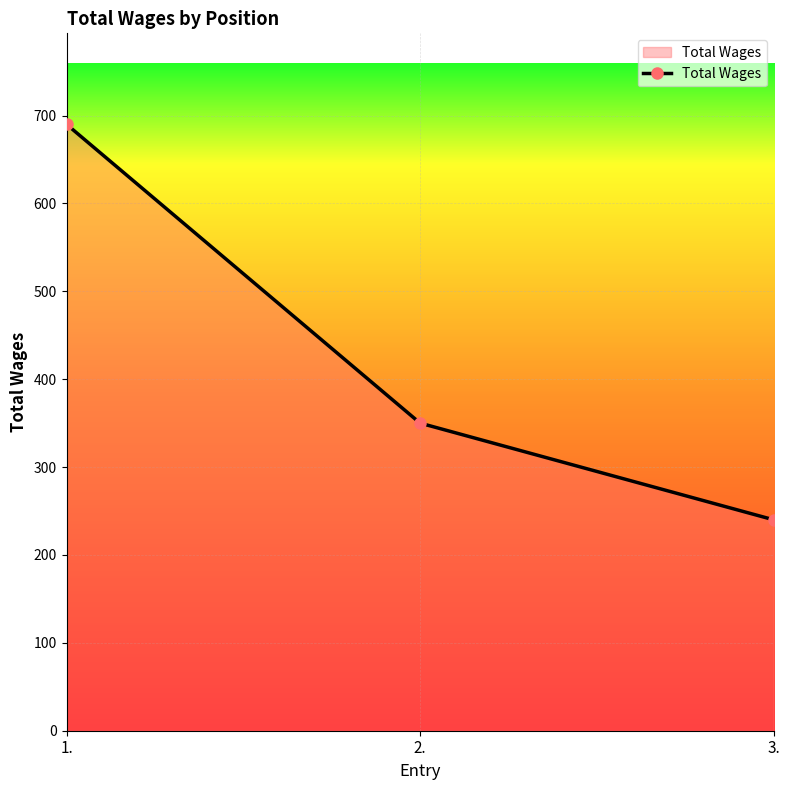

Between 1. and 3., which is larger?

1.